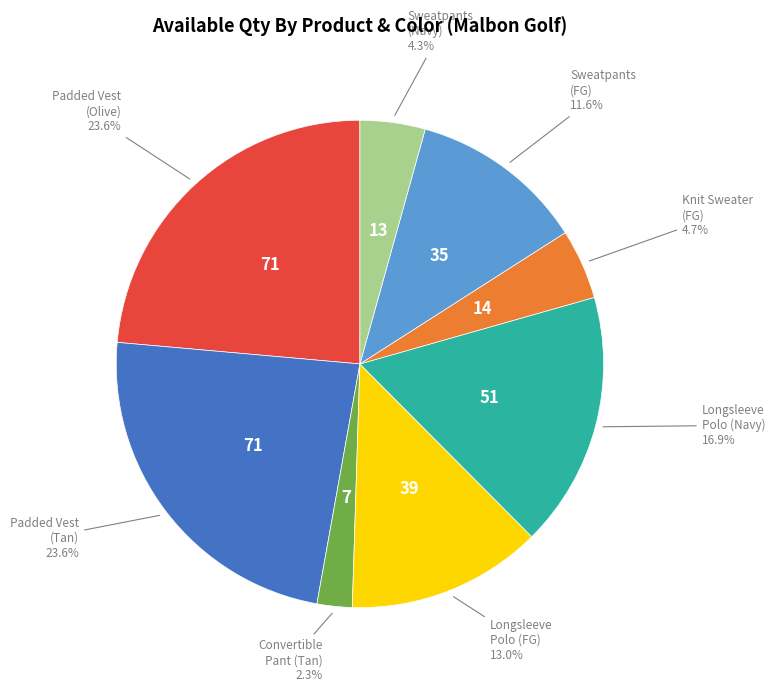

Is there a majority slice in this chart?

No